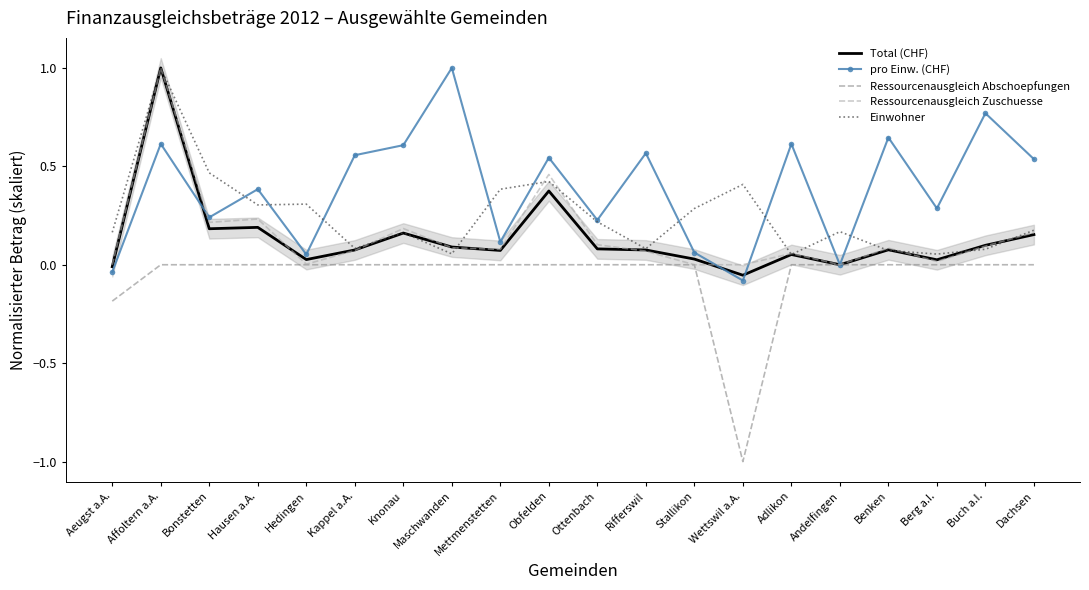

True or false: Ressourcenausgleich Abschoepfungen has more than 2 points higher than both neighbors.

False